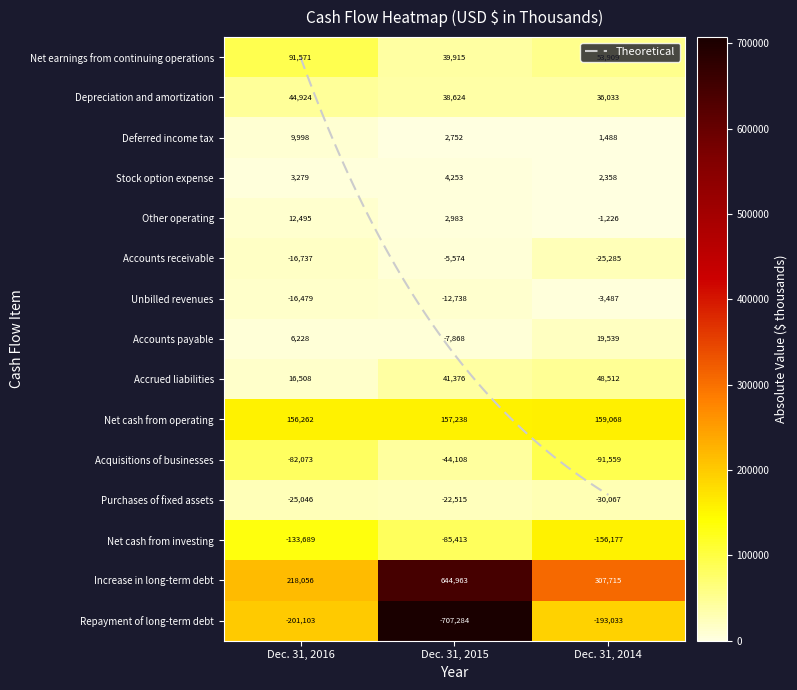

Which category has the highest value in the Deferred income tax series?

Dec. 31, 2016